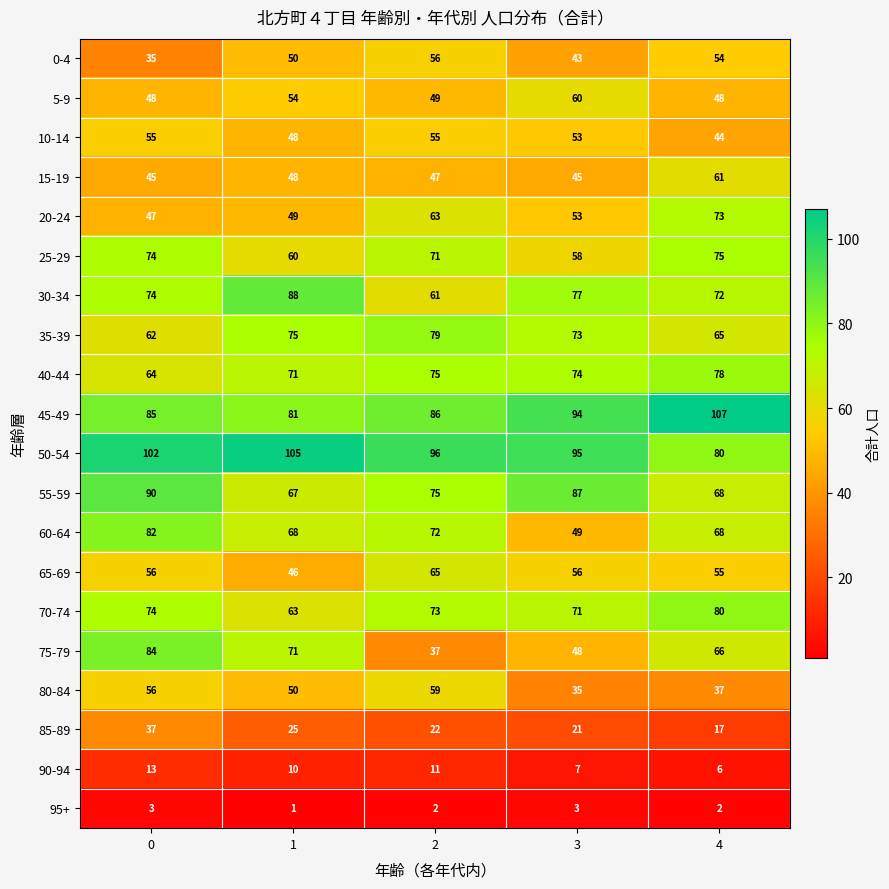

What value does the 65-69 series have at 4?

55